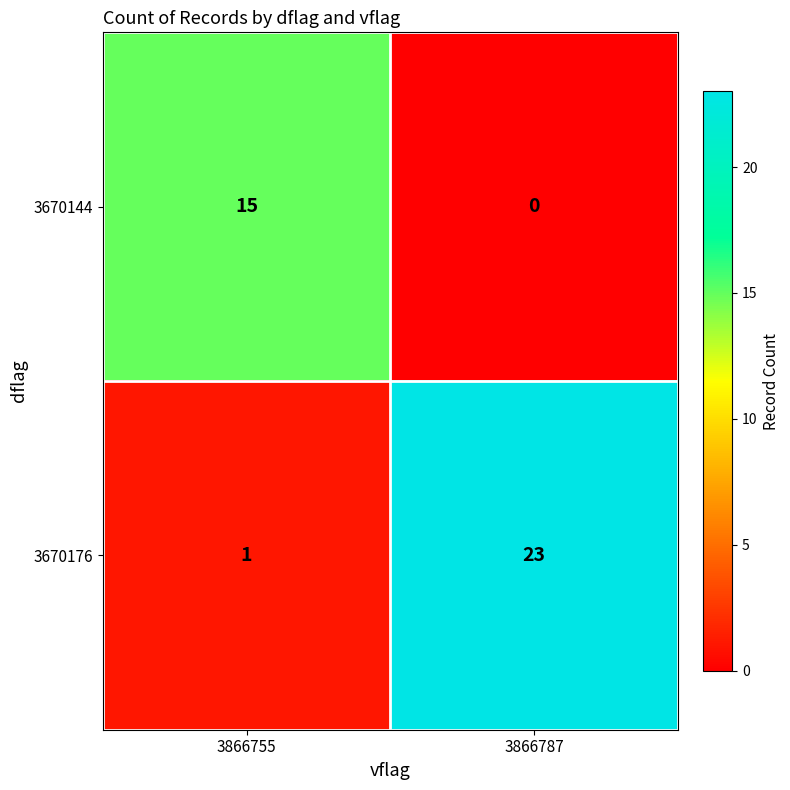

Reading right to left, what are all the values shown in this chart?

3670144: 0	15
3670176: 23	1